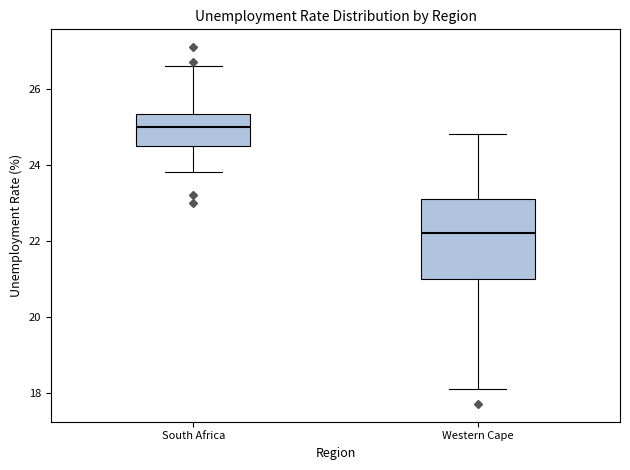

Comparing the boxes themselves (not the whiskers), which one is the tallest?

Western Cape